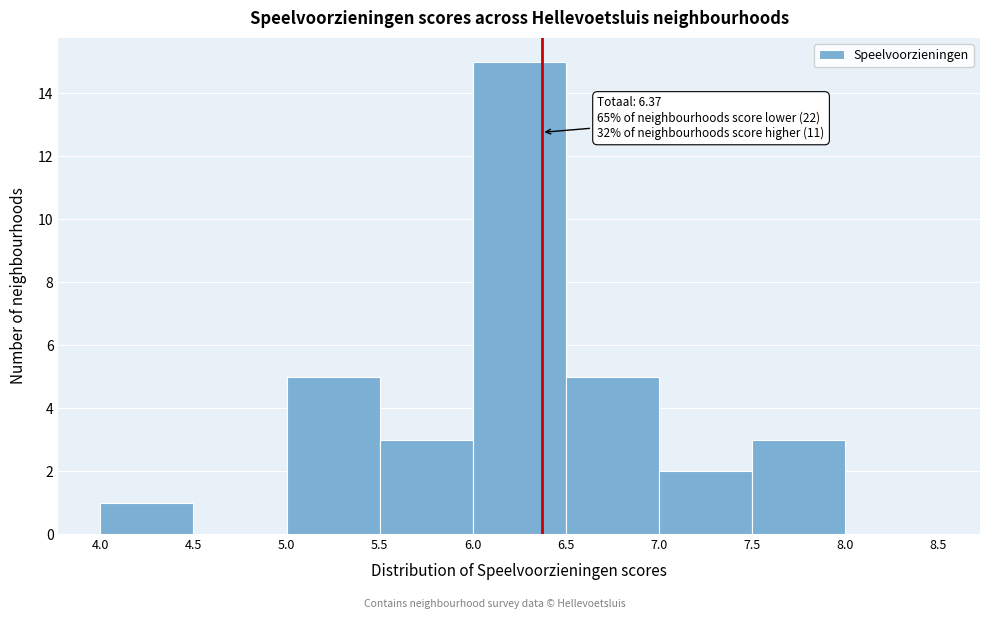

Over which range of the x-axis is the bar tallest?

6.0 to 6.5